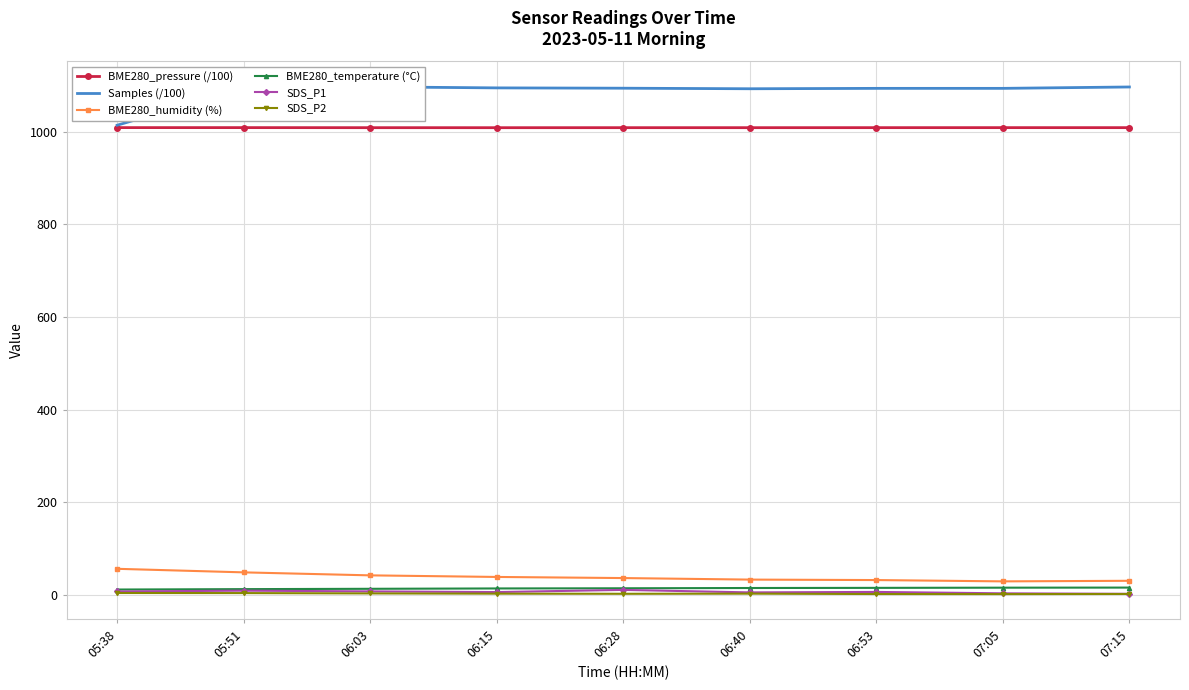

The value of BME280_humidity (%) at 05:51 is 48.4. True or false?

True